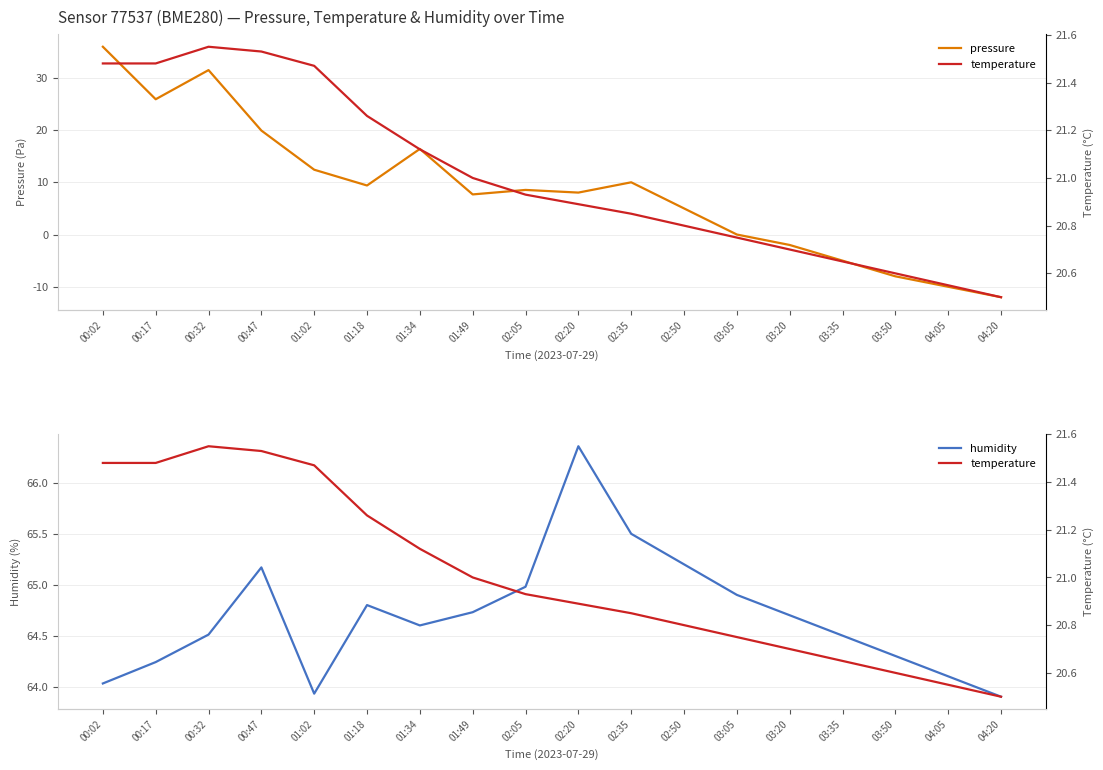

What is the sum of the humidity values at 01:18 and 03:05?

129.7